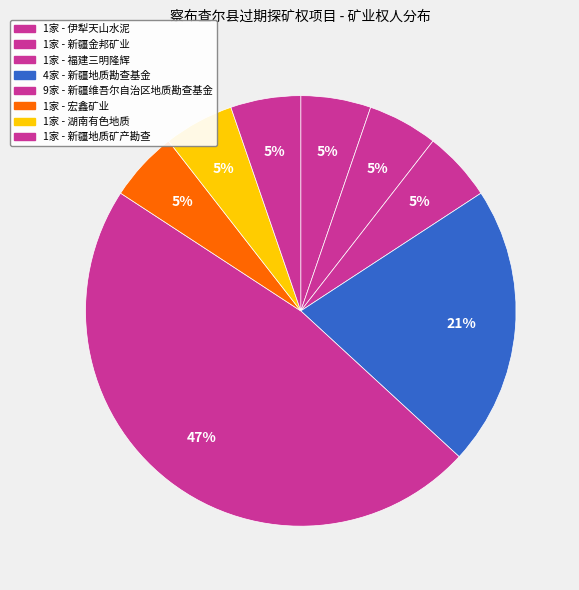

Does any single category account for the majority?

No